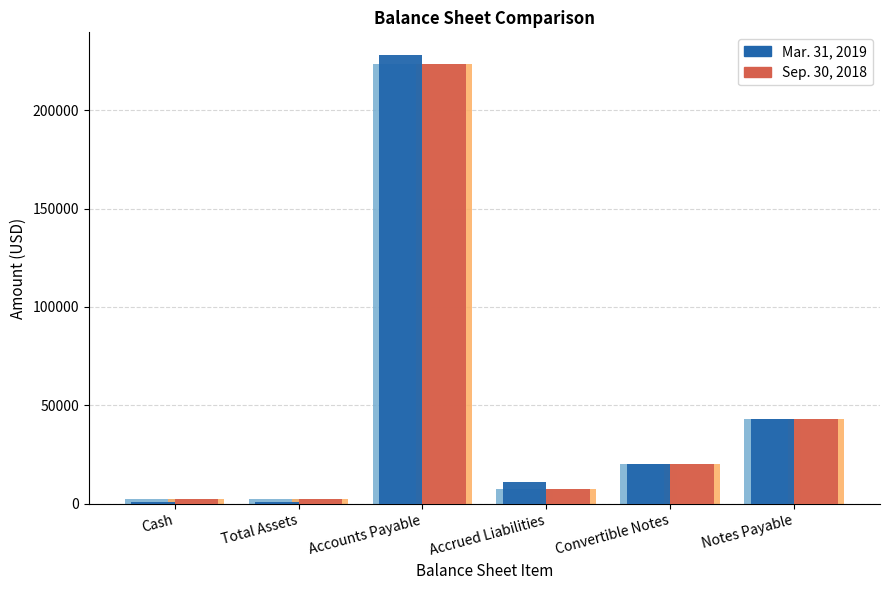

At Notes Payable, list the series in order from largest to smallest.

Mar. 31, 2019, Sep. 30, 2018